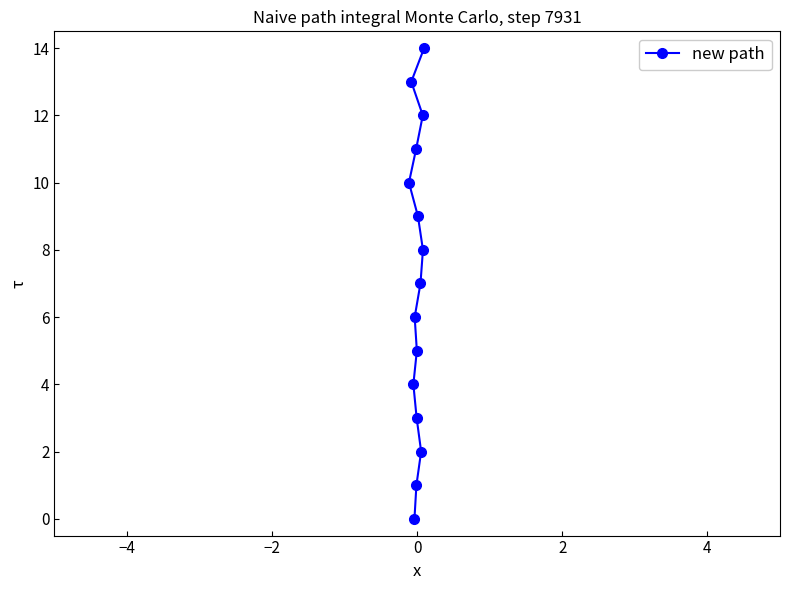

What is the sum of all values?

105